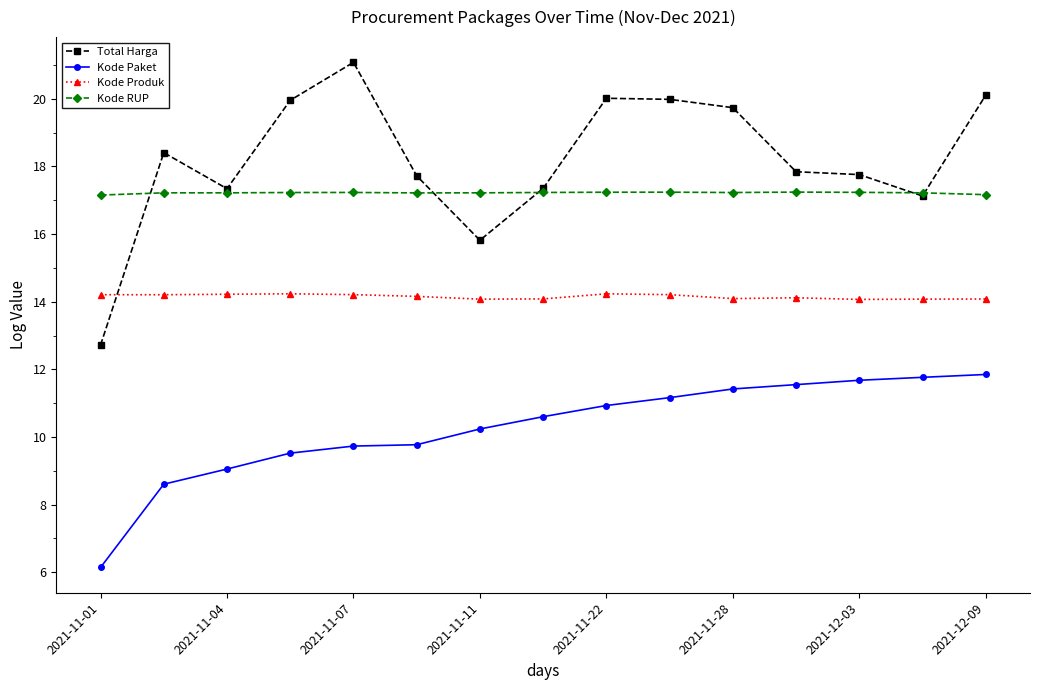

What is the lowest value of the Kode RUP series?

17.2